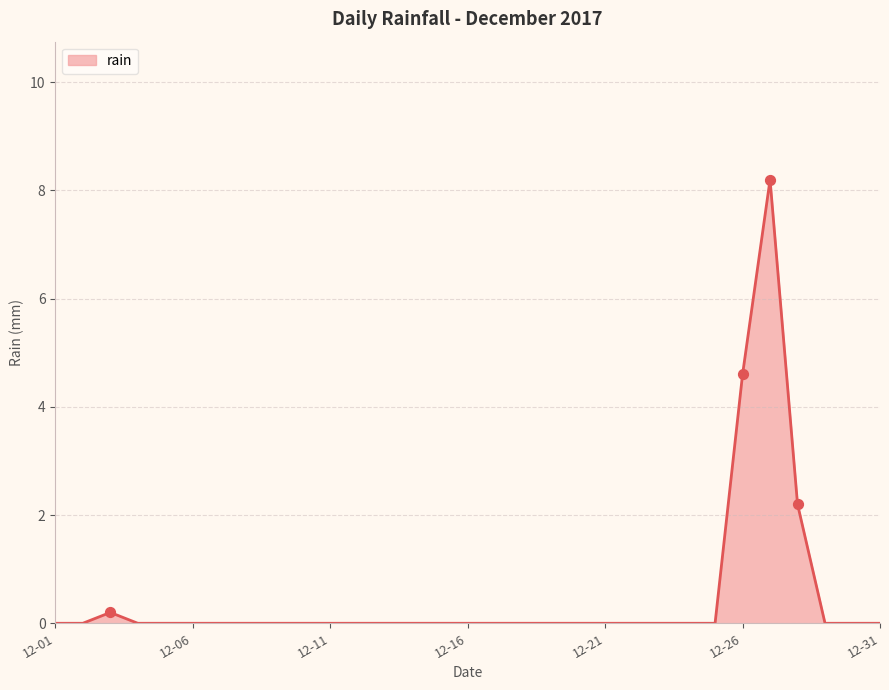

What is the maximum value shown in the chart?

8.2